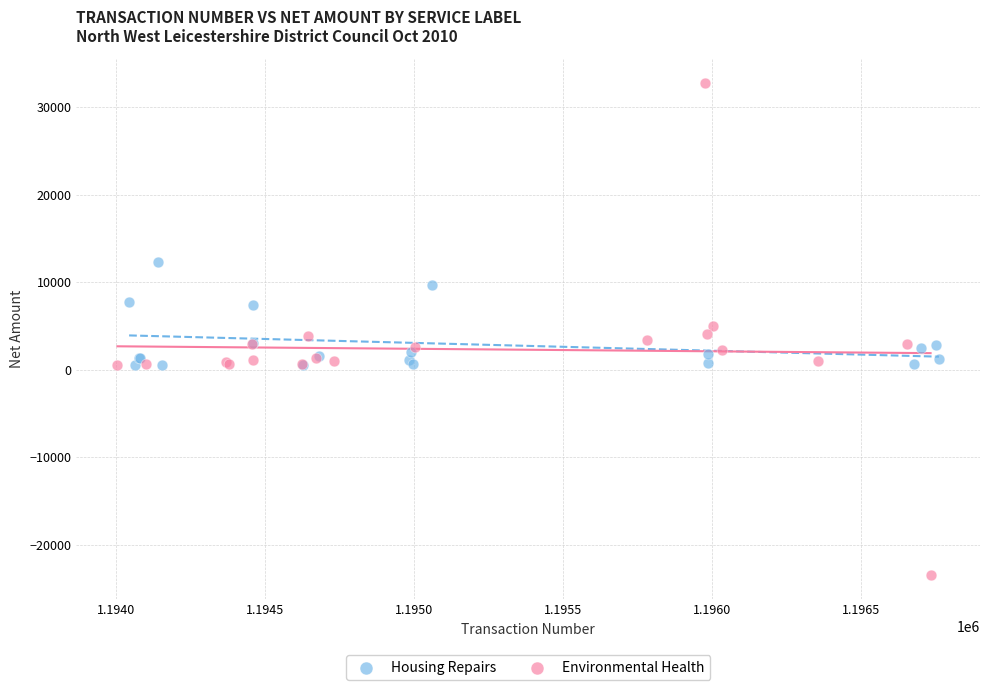

Which series contains the highest Y value?

Environmental Health